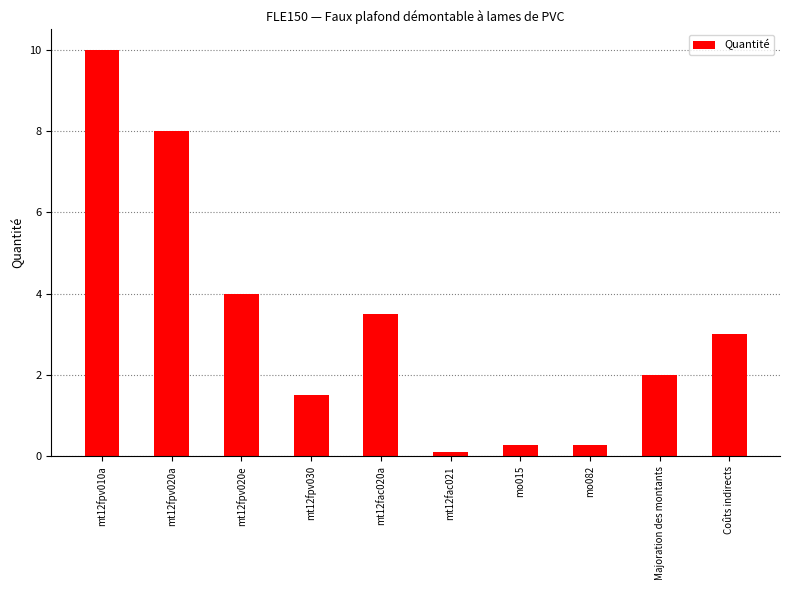

What is the approximate value at mt12fac020a?

3.5